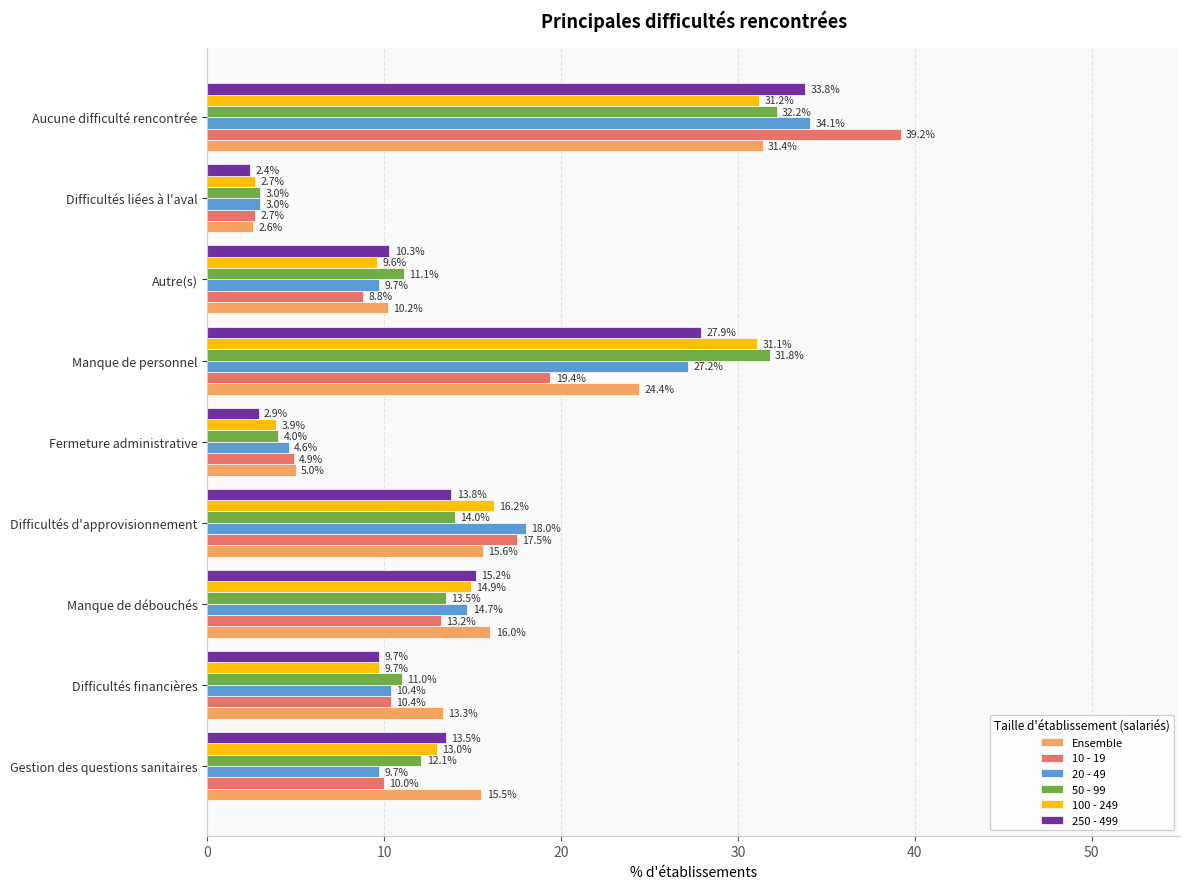

Which category has the highest value in the 10 - 19 series?

Aucune difficulté rencontrée